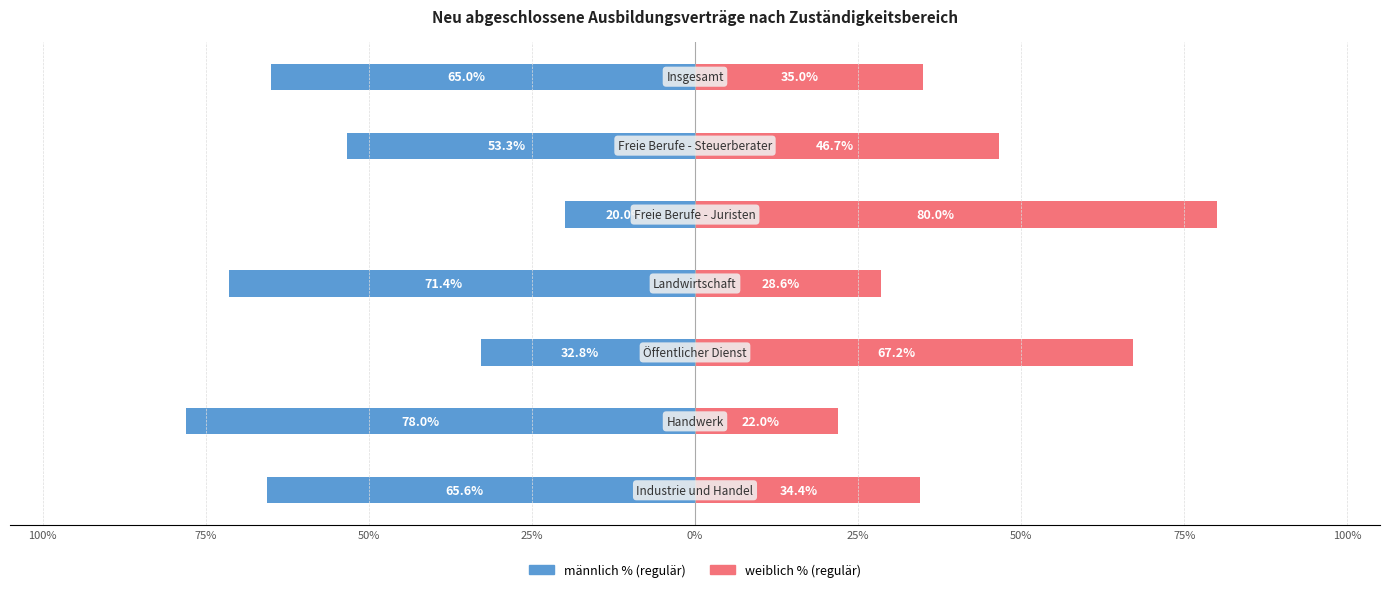

What is the highest value of the weiblich % (regulär) series?

80.0